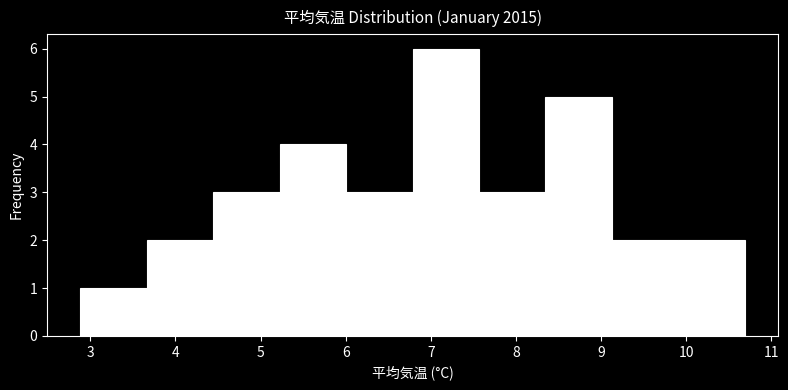

Reading left to right, list every bar in this chart as the range it spans on the x-axis followed by its height. Neither the bar edges nor the heights are printed on the chart, so give them approximately, as read against the axes.

2.9 to 3.7: 1
3.7 to 4.4: 2
4.4 to 5.2: 3
5.2 to 6.0: 4
6.0 to 6.8: 3
6.8 to 7.6: 6
7.6 to 8.3: 3
8.3 to 9.1: 5
9.1 to 9.9: 2
9.9 to 10.7: 2